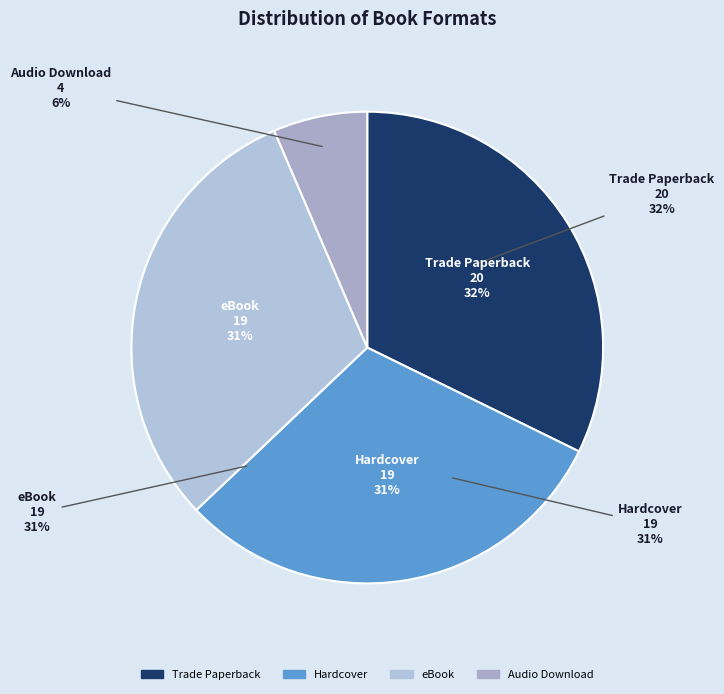

Approximately how many times larger is the value at Trade Paperback compared to Hardcover?

1.1